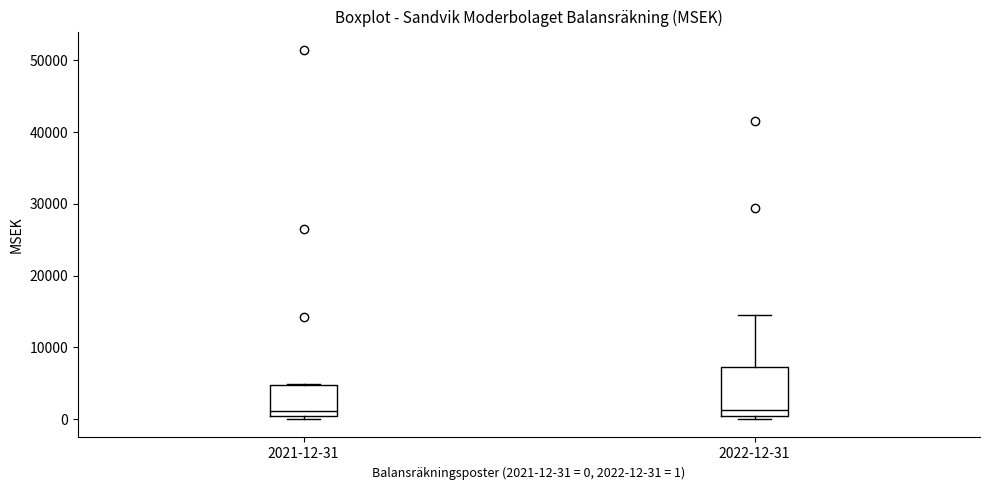

Which box is the tallest, from its lower edge to its upper edge?

2022-12-31